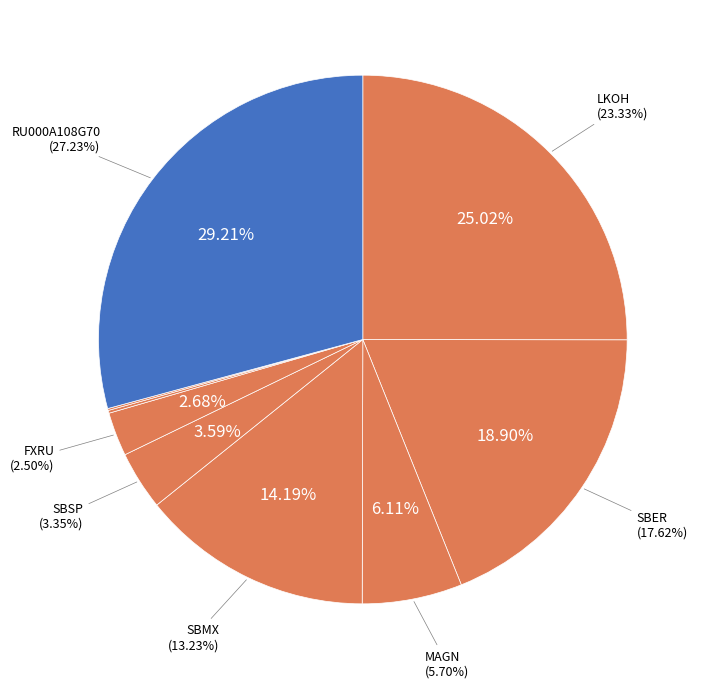

Which has a higher value, SBER or SBMX?

SBER